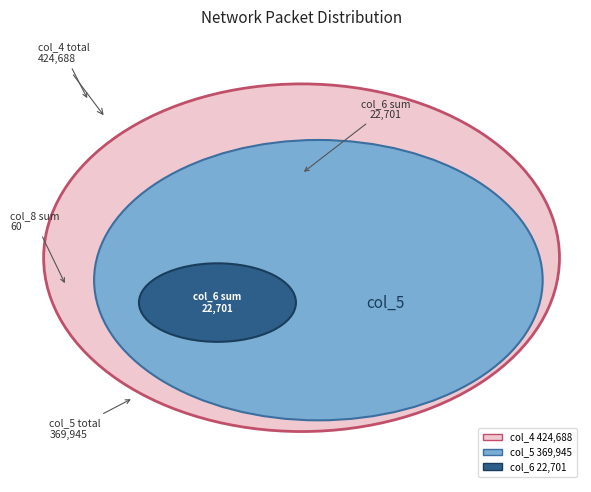

To the nearest percent, what is the difference between the largest and smallest slice percentages?

1%